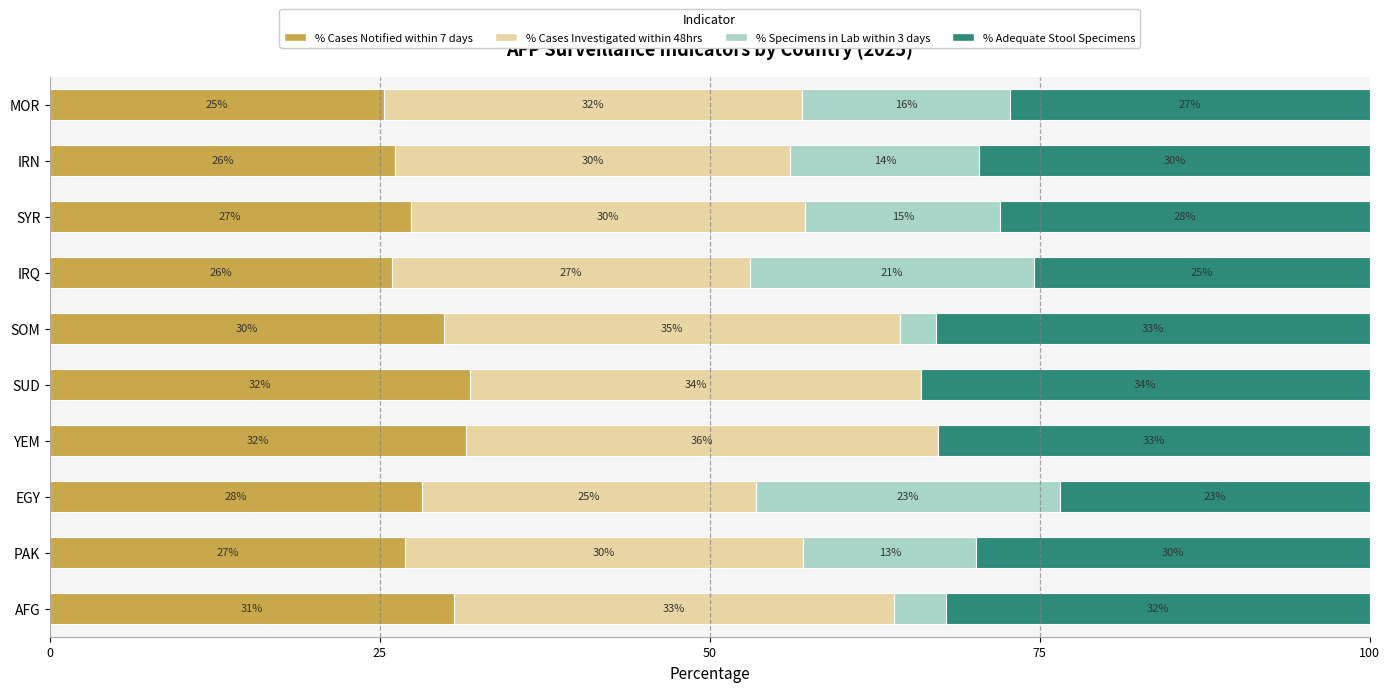

Read the % Cases Notified within 7 days value at EGY.

28.2